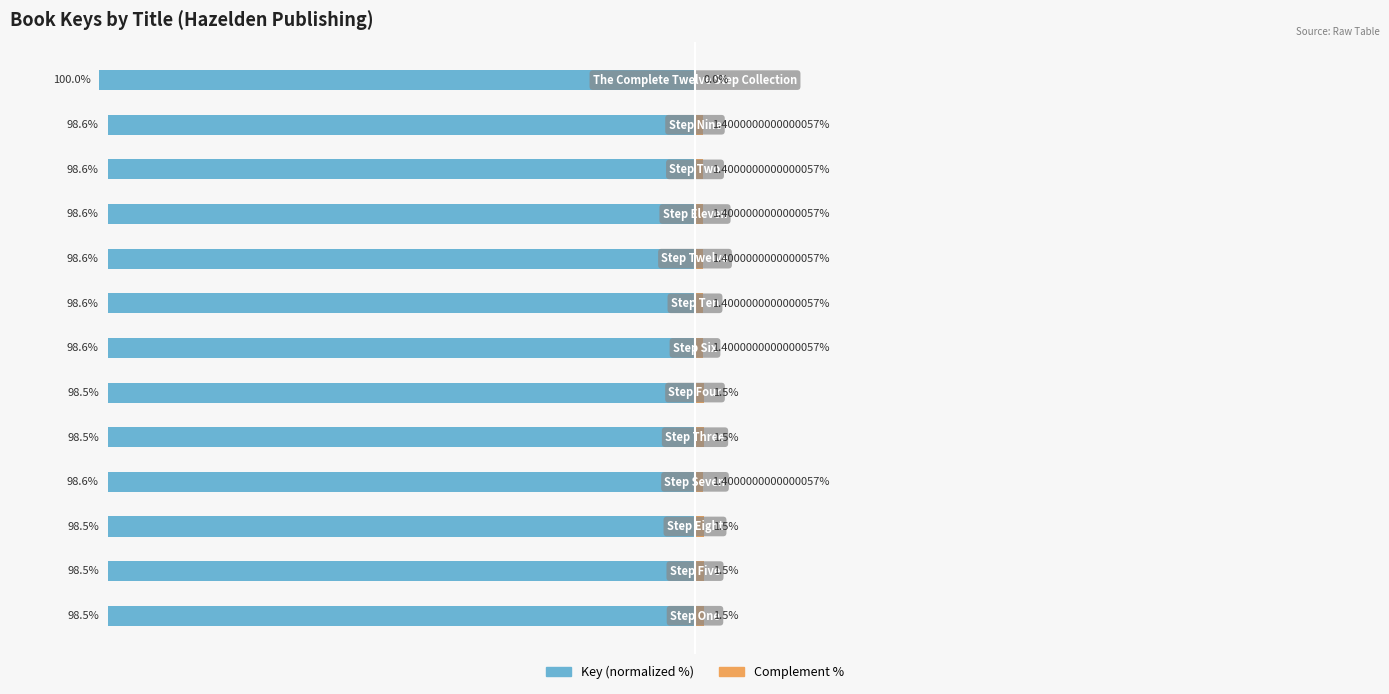

Reading left to right, list all the values displayed in this chart.

Key (normalized): 0=-100.0	1=-98.6	2=-98.6	3=-98.6	4=-98.6	5=-98.6	6=-98.6	7=-98.5	8=-98.5	9=-98.6	10=-98.5	11=-98.5	12=-98.5
Complement: 0=0.0	1=1.4	2=1.4	3=1.4	4=1.4	5=1.4	6=1.4	7=1.5	8=1.5	9=1.4	10=1.5	11=1.5	12=1.5